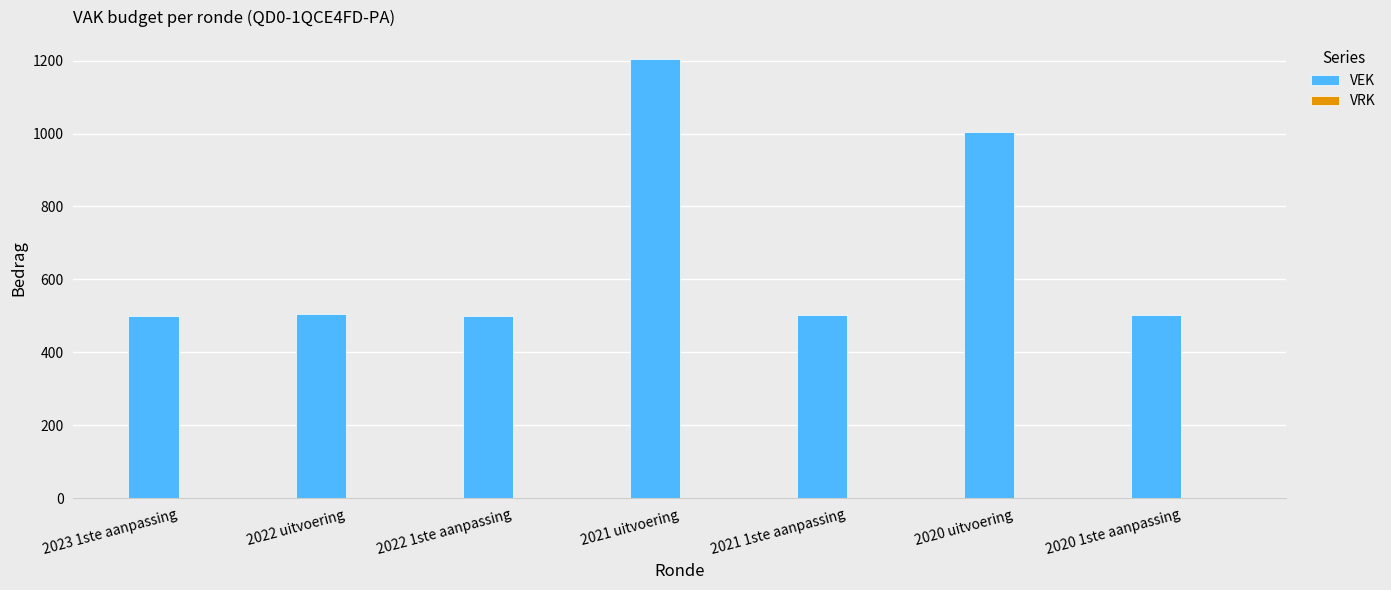

Approximately how many times larger is the value at 2022 uitvoering compared to 2022 1ste aanpassing?

1.0